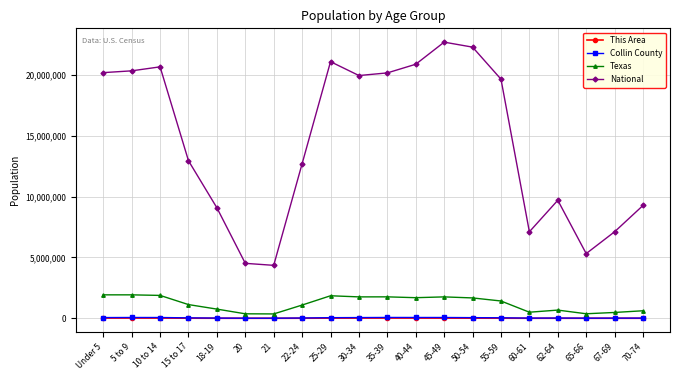

Which series has the largest total across all categories?

National